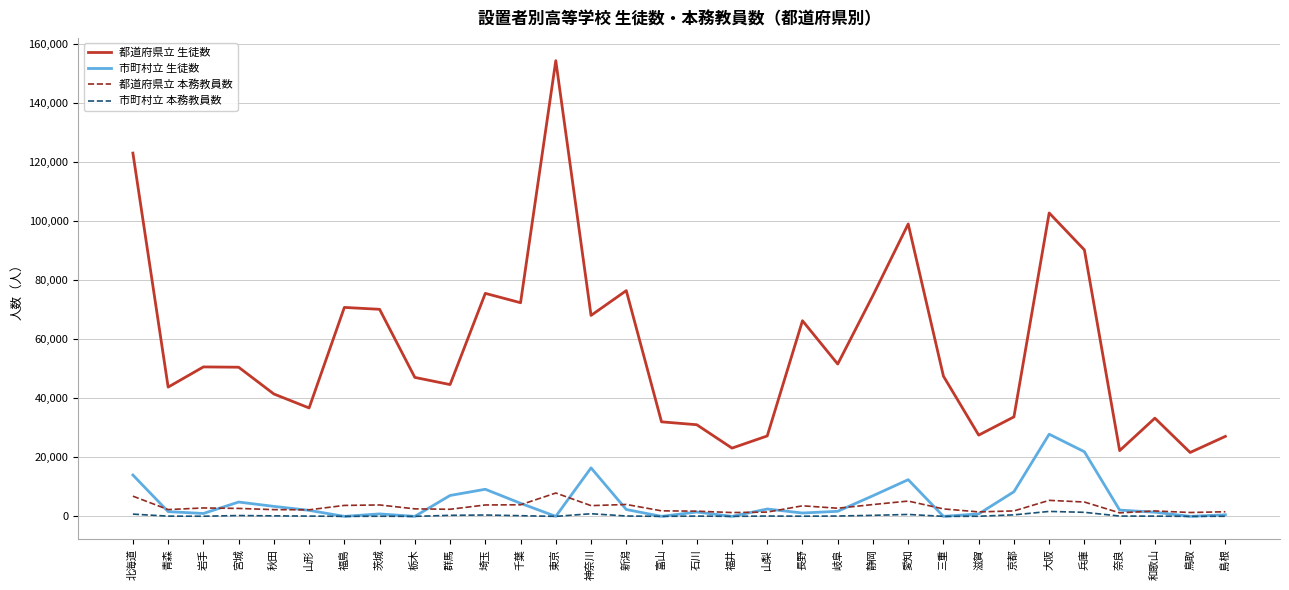

Between 福島 and 神奈川, which series saw the biggest shift?

市町村立 生徒数